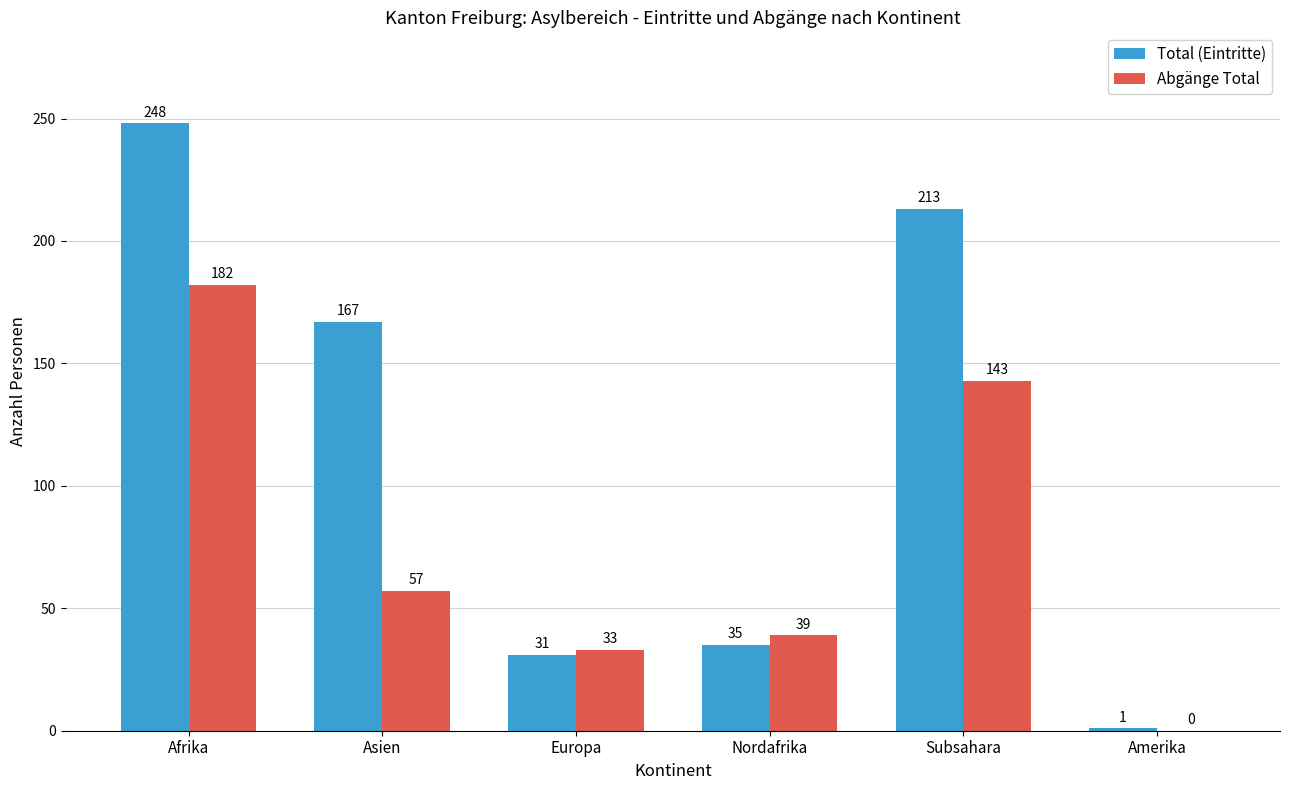

Reading left to right, what are all the values shown in this chart?

Total (Eintritte): Afrika=248	Asien=167	Europa=31	Nordafrika=35	Subsahara=213	Amerika=1
Abgänge Total: Afrika=182	Asien=57	Europa=33	Nordafrika=39	Subsahara=143	Amerika=0